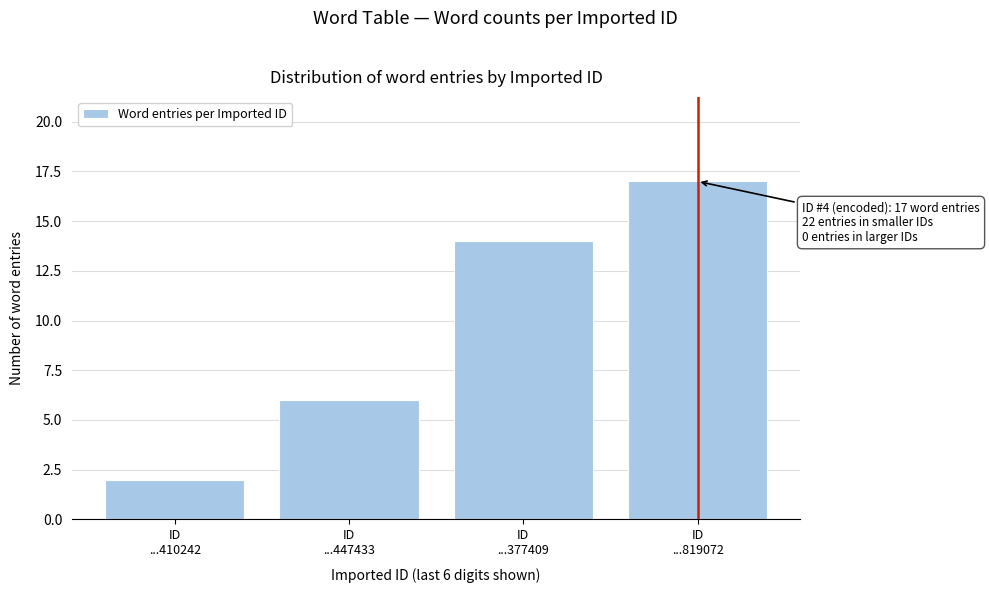

Reading left to right, list all the values displayed in this chart.

2	6	14	17